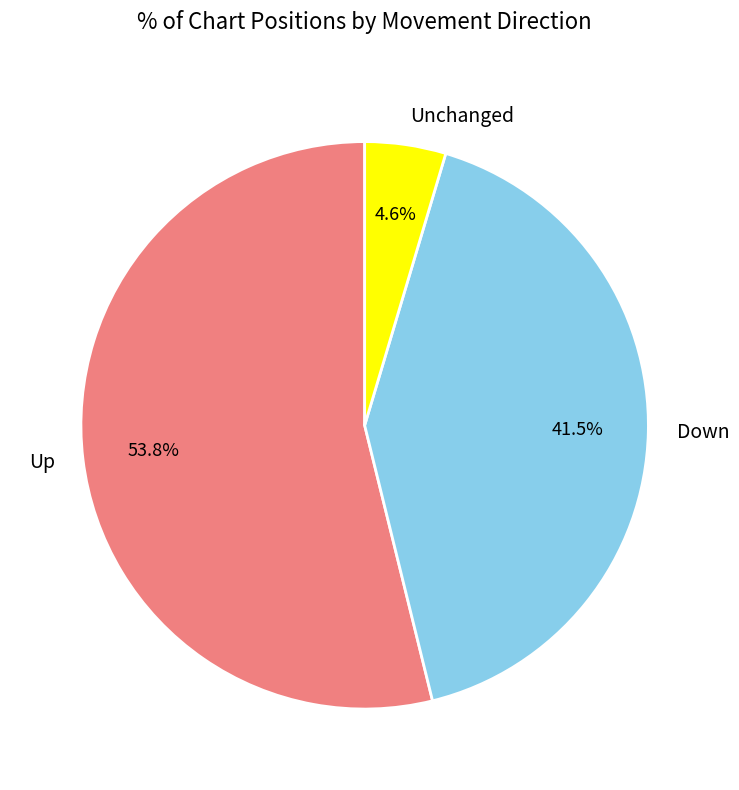

Which slice represents more than half of the pie?

Up